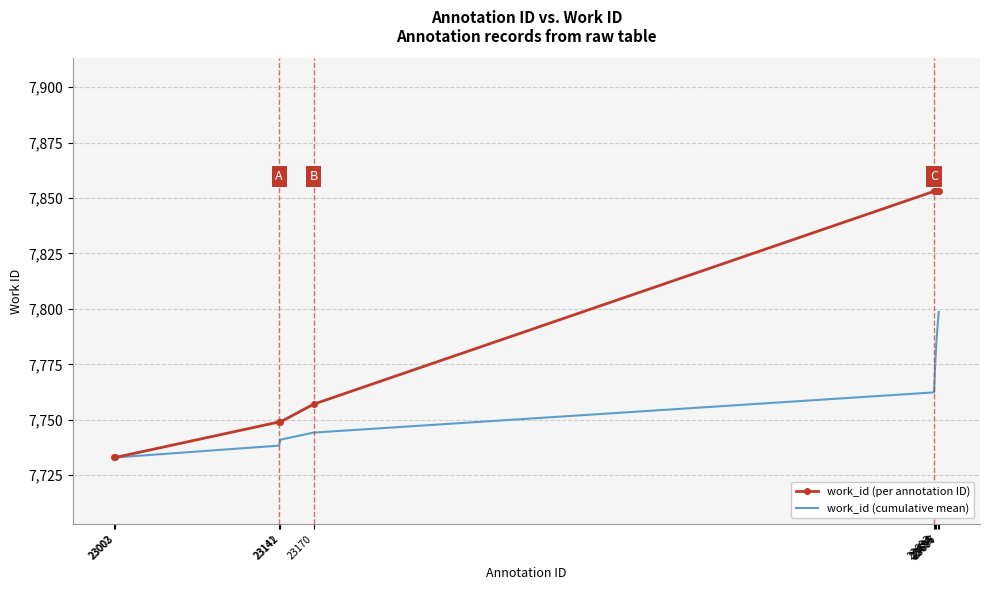

Reading left to right, what are all the values shown in this chart?

work_id (per annotation ID): 7733.0	7733.0	7749.0	7749.0	7757.0	7853.0	7853.0	7853.0	7853.0	7853.0
work_id (cumulative mean): 7733.0	7733.0	7738.3	7741.0	7744.2	7762.3	7775.3	7785.0	7792.6	7798.6